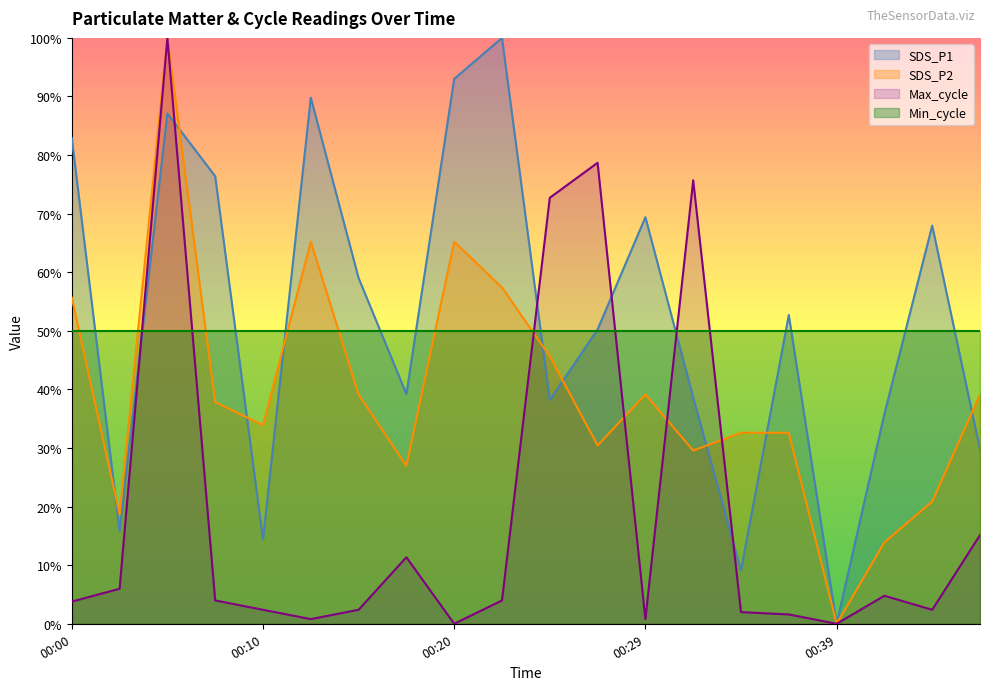

How many lines are shown in the chart?

4